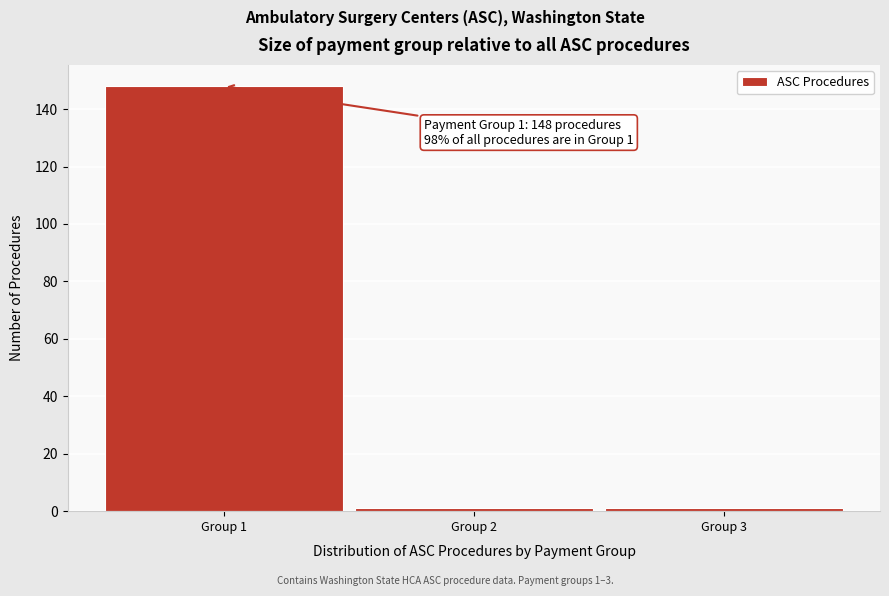

Which range on the x-axis has the tallest bar?

0.5 to 1.5